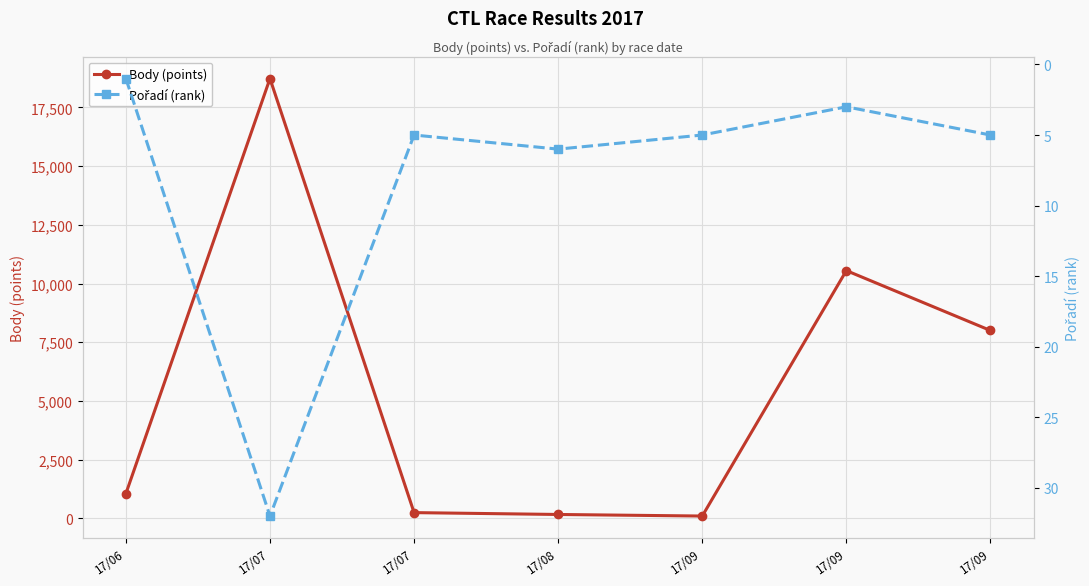

What is the average value of the Body (points) series?

5549